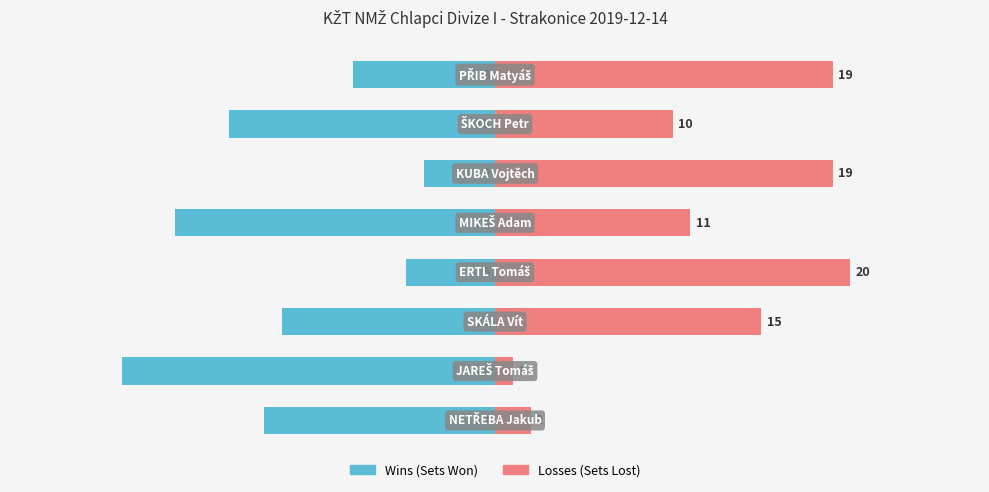

What is the value of the Losses bar at the 8th from the left?

19